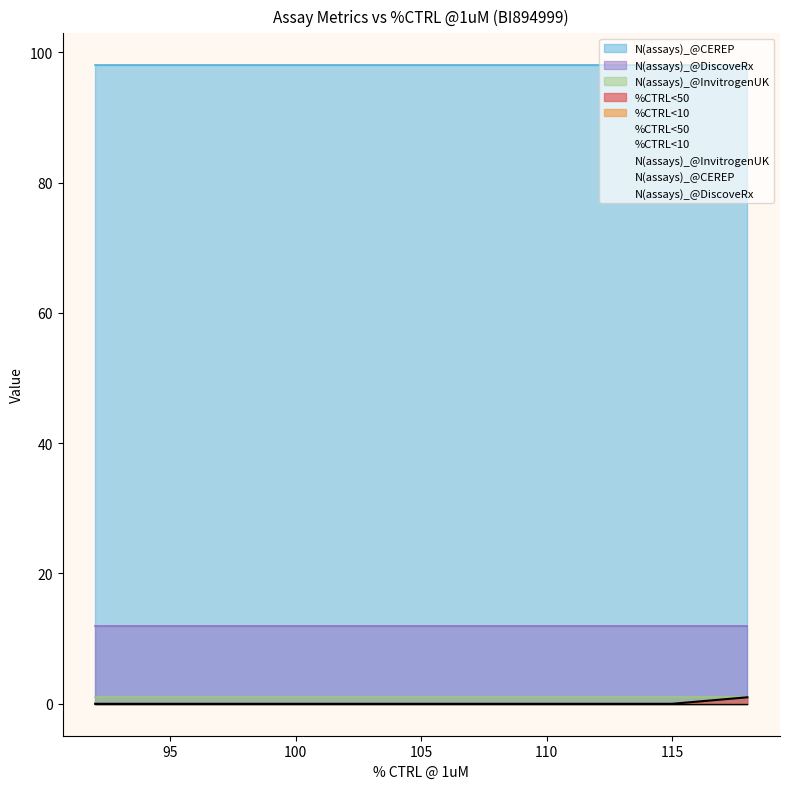

True or false: N(assays)_@CEREP has more than 1 points higher than both neighbors.

False